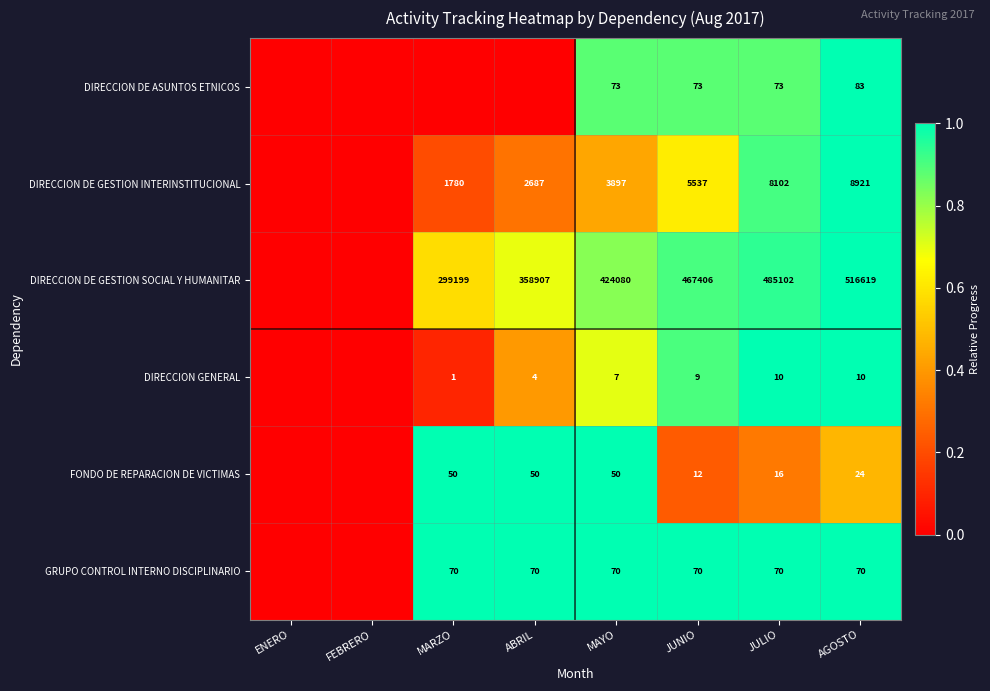

What is the difference between the DIRECCION DE GESTION INTERINSTITUCIONAL values at MARZO and JUNIO?

3757